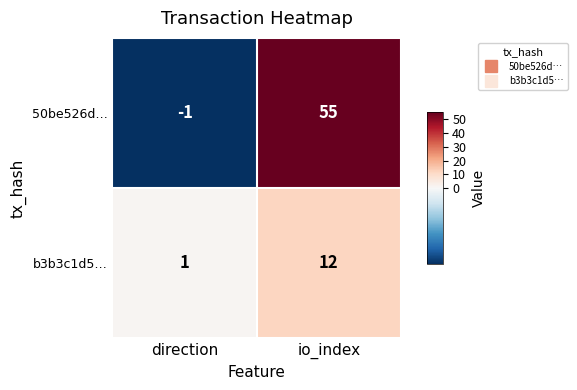

Which category has the highest value across all series?

io_index